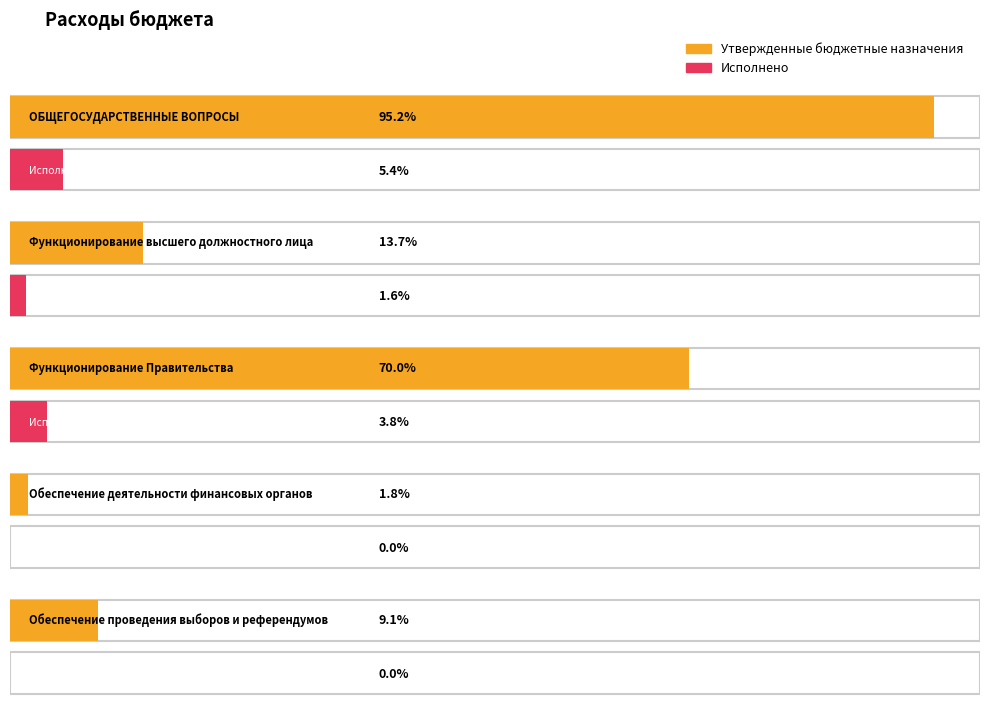

Which series changed the most between Функционирование высшего
должностного лица and Функционирование
Правительства?

Утвержденные бюджетные назначения